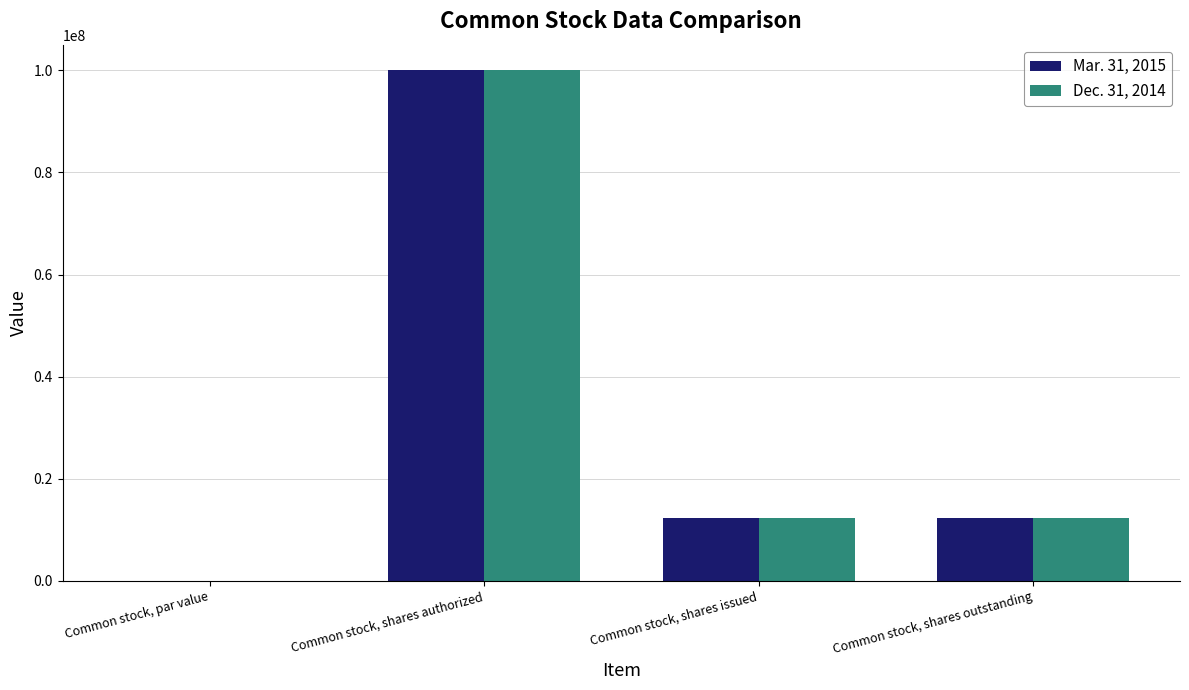

Which category has the highest value in the Mar. 31, 2015 series?

Common stock, shares authorized